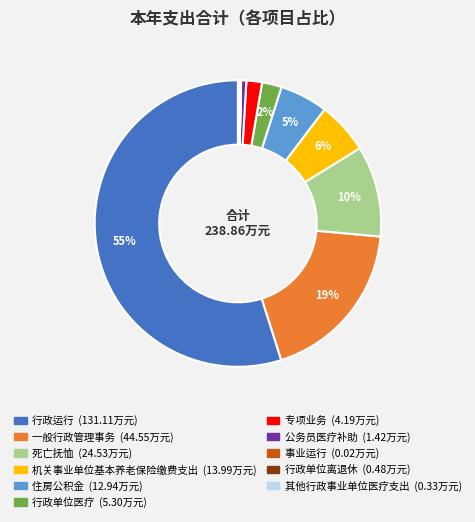

Combined, do 死亡抚恤 and 住房公积金 account for over 50%?

No